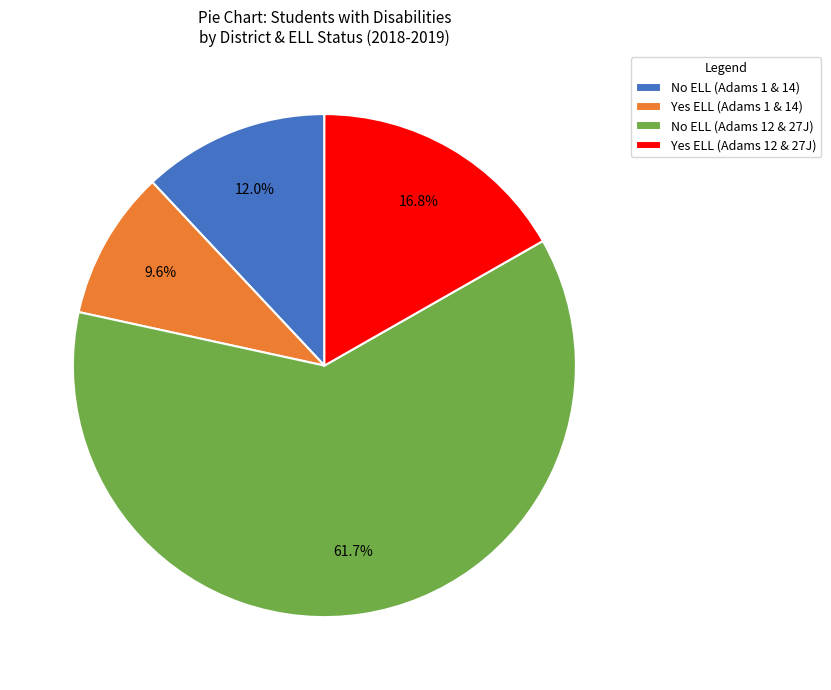

Which has a higher value, Yes ELL (Adams 12 & 27J) or No ELL (Adams 1 & 14)?

Yes ELL (Adams 12 & 27J)